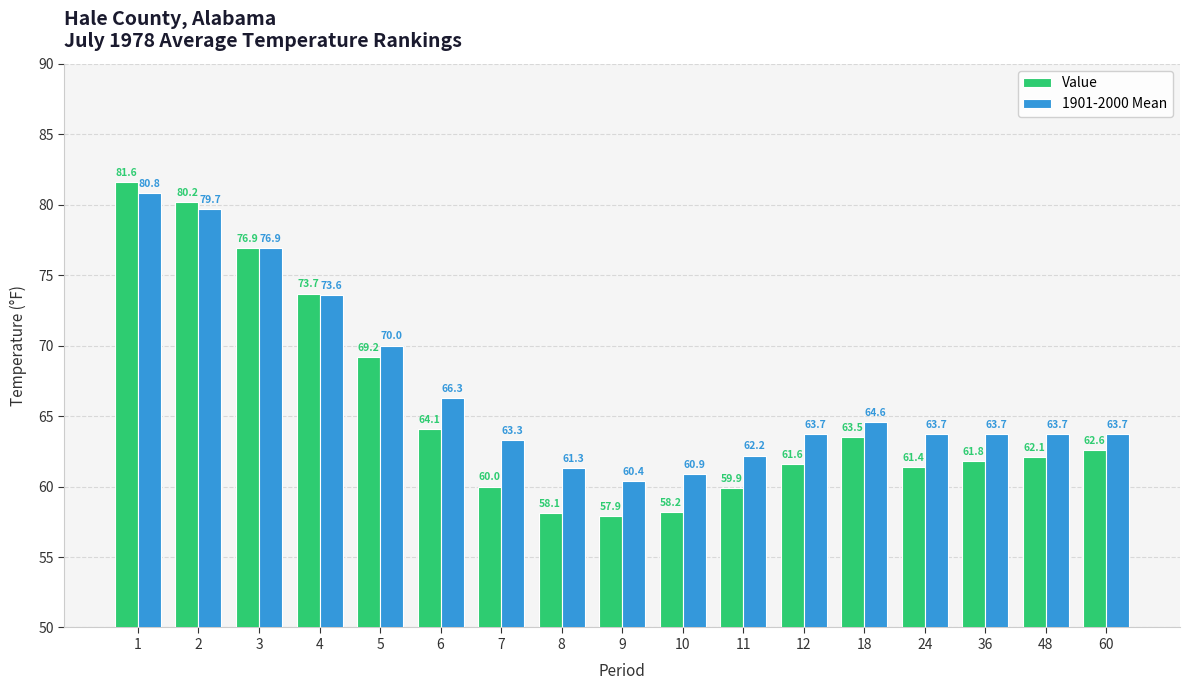

At how many categories does at least one series exceed 80?

2